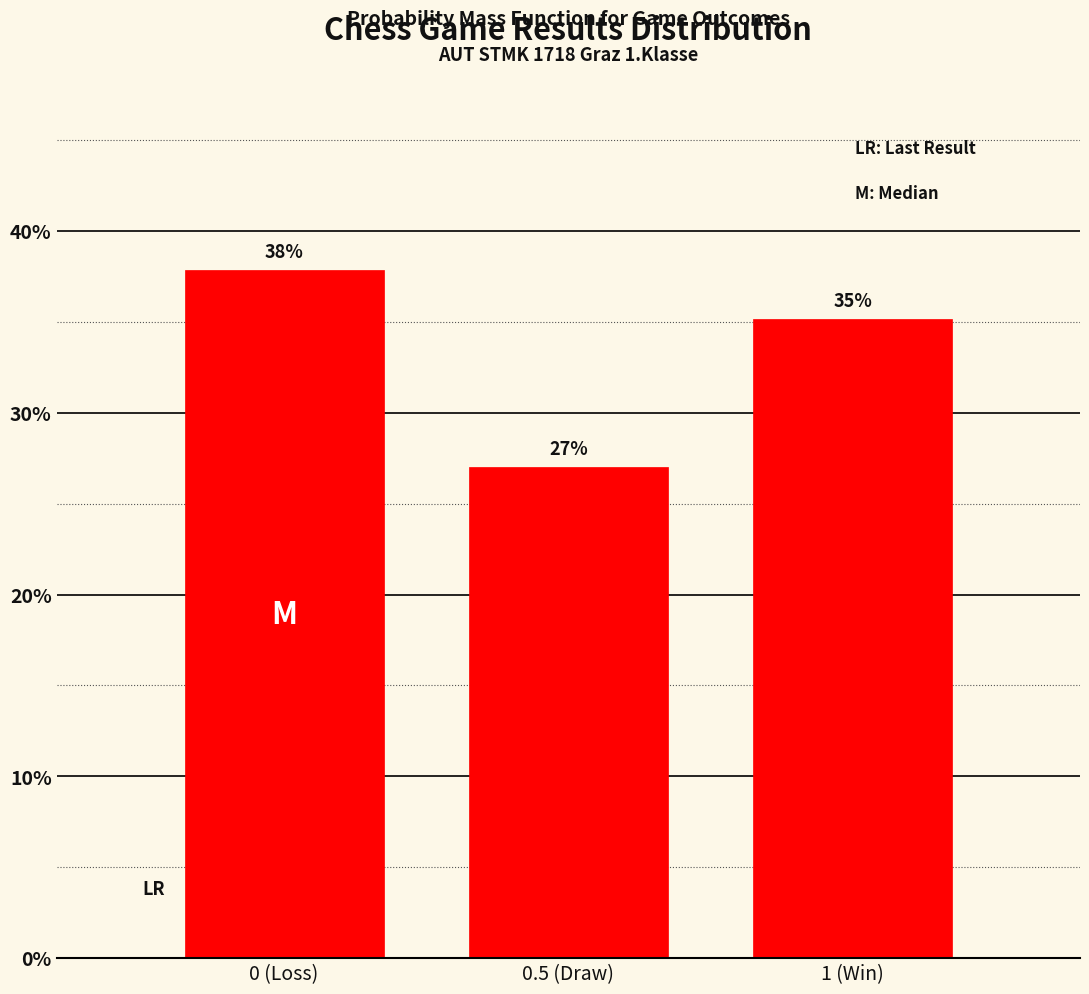

What is the average value?

33.3